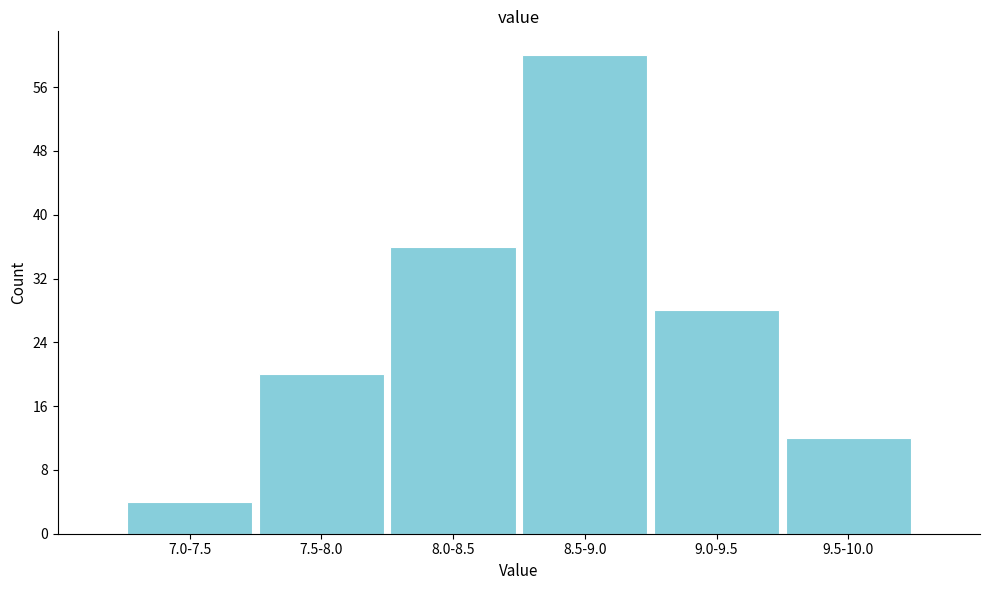

Reading left to right, transcribe all the data shown in this chart.

7.0-7.5=4	7.5-8.0=20	8.0-8.5=36	8.5-9.0=60	9.0-9.5=28	9.5-10.0=12